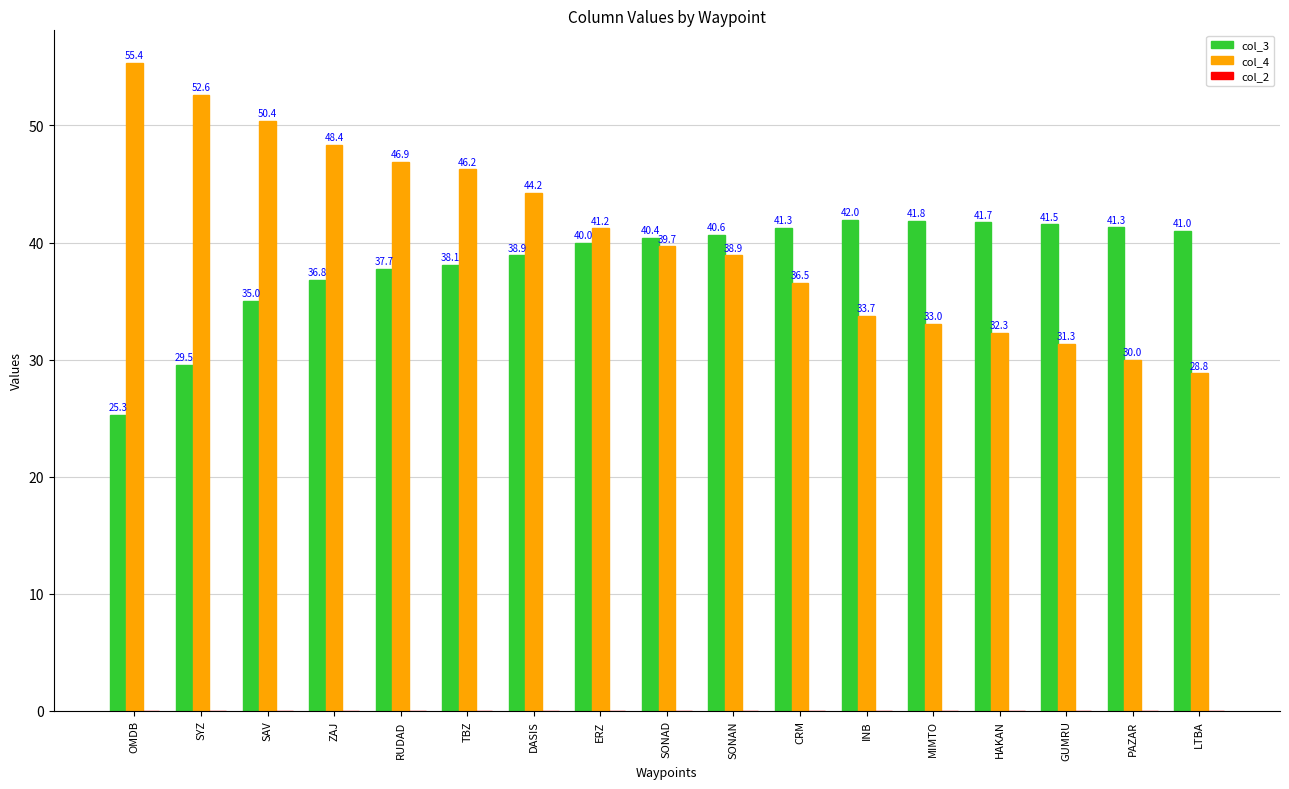

How many groups of bars are there?

17